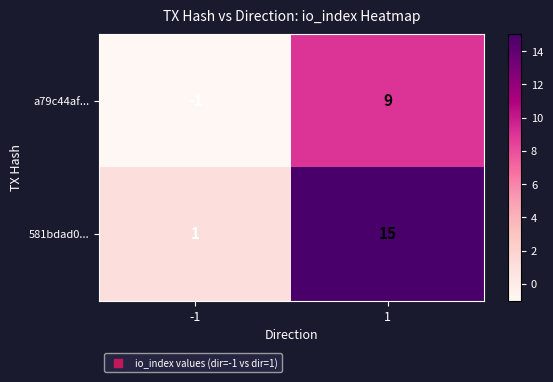

Reading left to right, list all the values displayed in this chart.

a79c44af...: -1=-1	1=9
581bdad0...: -1=1	1=15